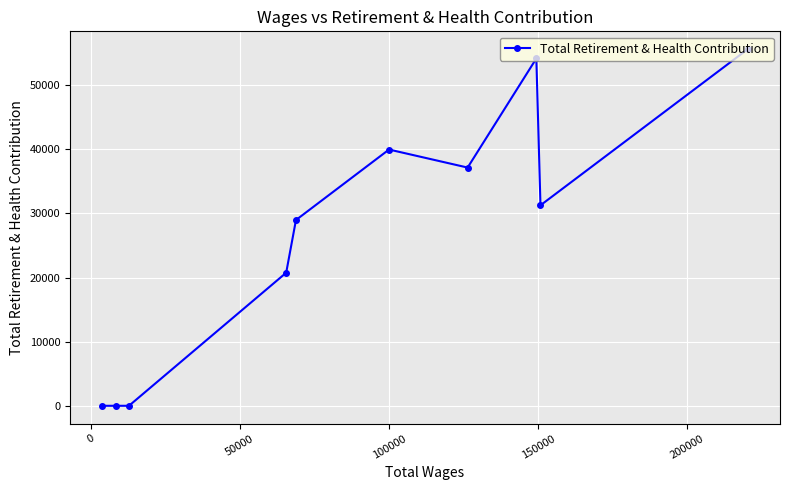

What is the maximum value shown in the chart?

55636